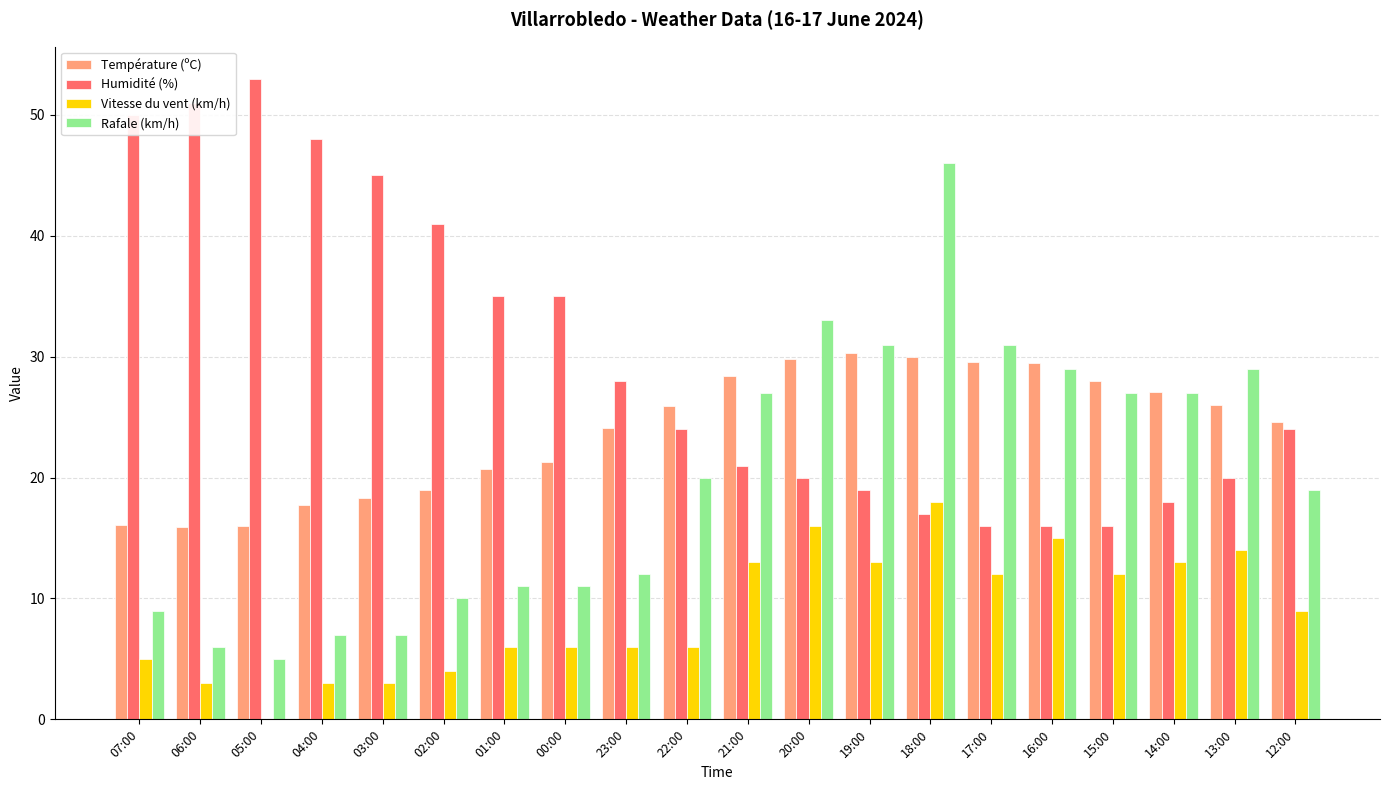

The value of Température (ºC) at 20:00 is 9.7. True or false?

False